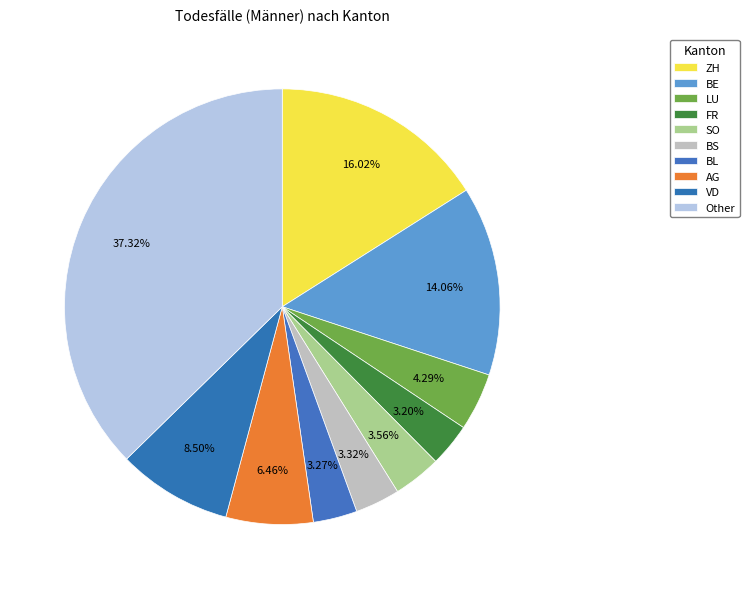

How many segments does this pie chart have?

10